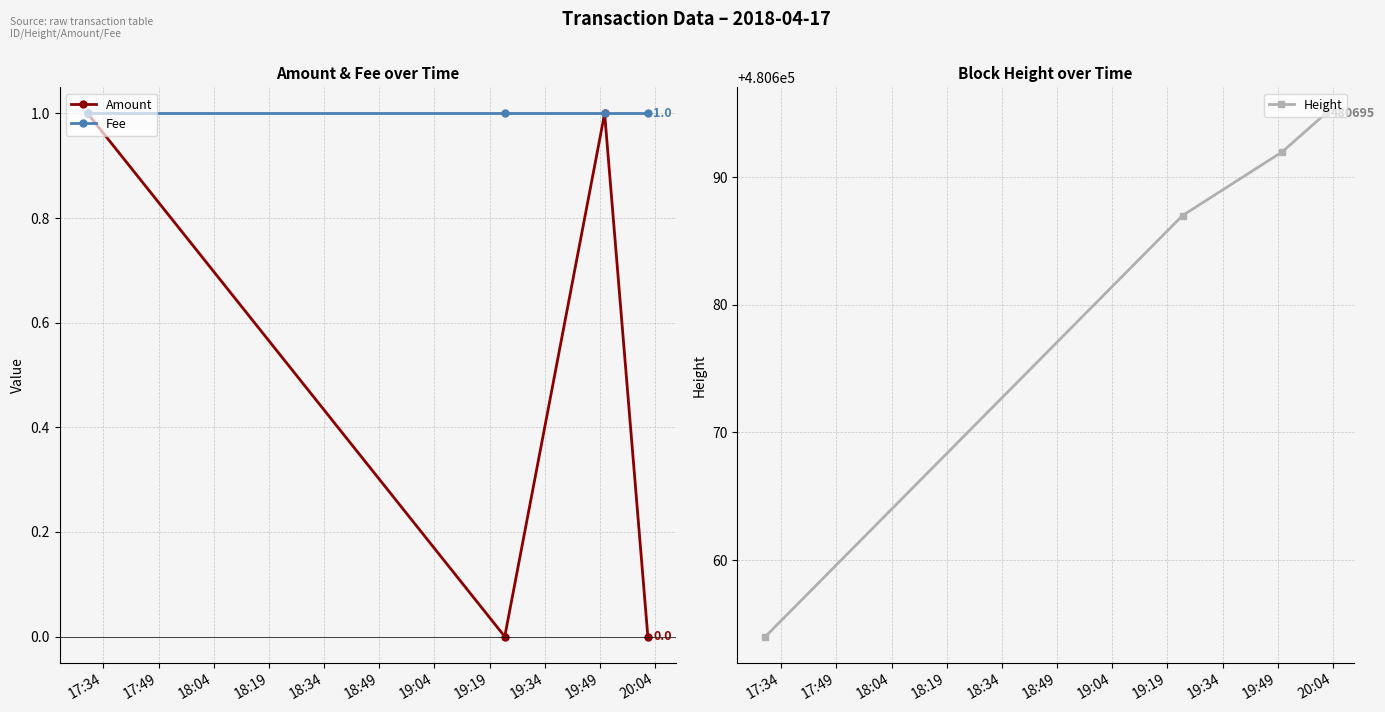

What is the value of the Fee point at the 2nd from the left?

1